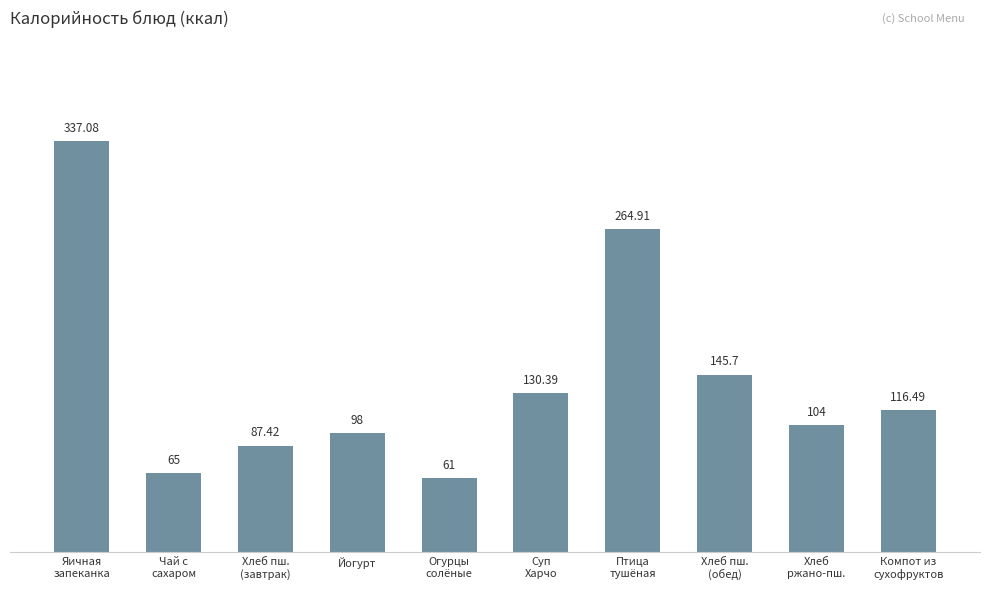

Which has a higher value, Хлеб
ржано-пш. or Хлеб пш.
(завтрак)?

Хлеб
ржано-пш.